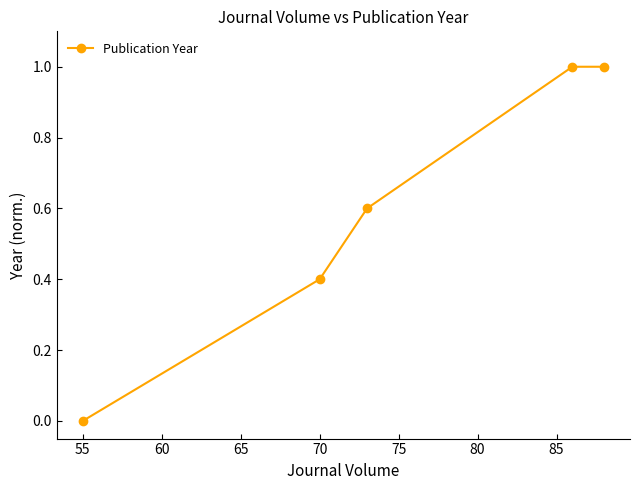

What is the difference between the maximum and minimum values?

1.0